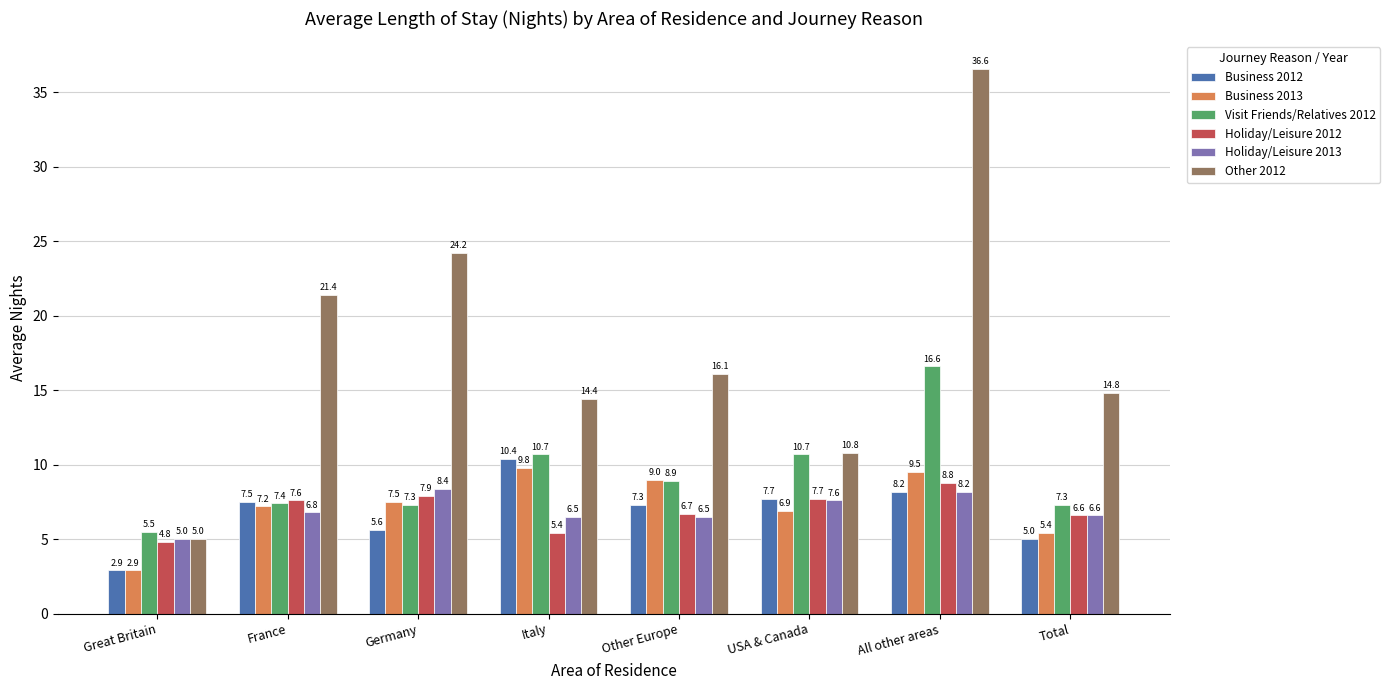

The Other 2012 series shows 14.4 at Italy. True or false?

True